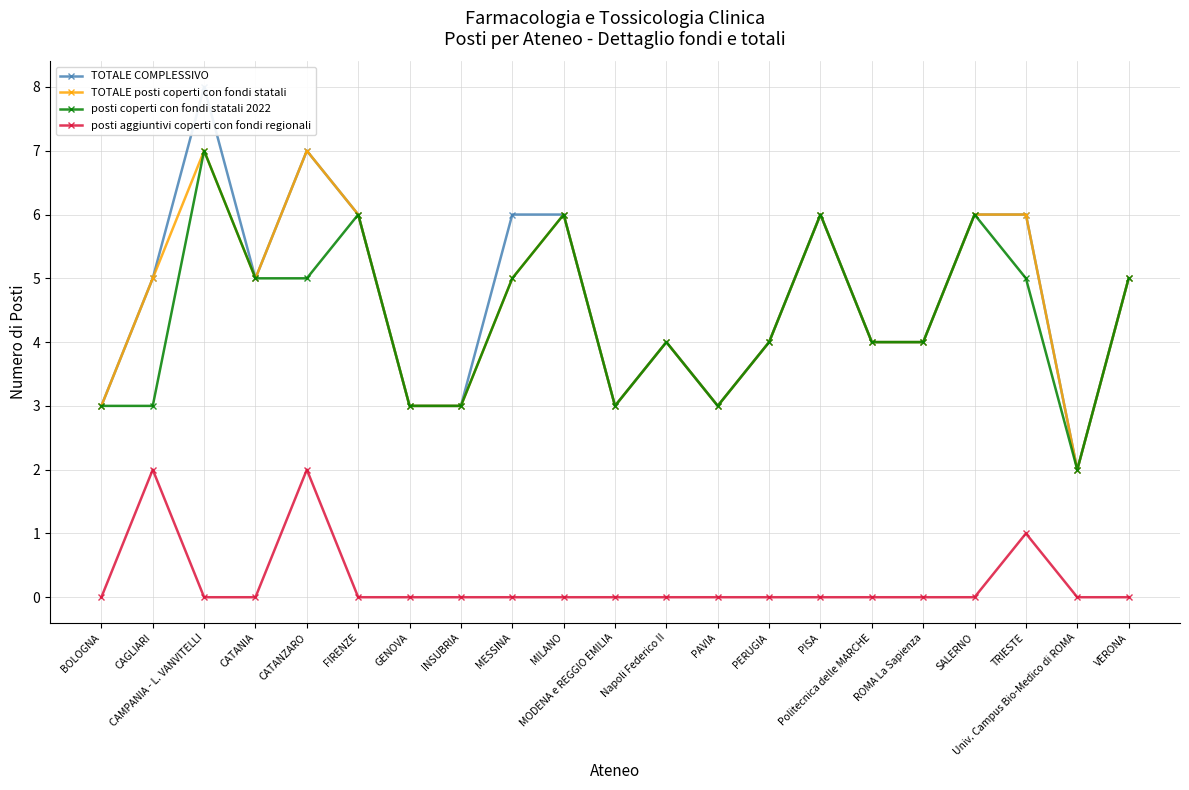

What are all the series names shown in the legend?

TOTALE COMPLESSIVO, TOTALE posti coperti con fondi statali, posti coperti con fondi statali 2022, posti aggiuntivi coperti con fondi regionali